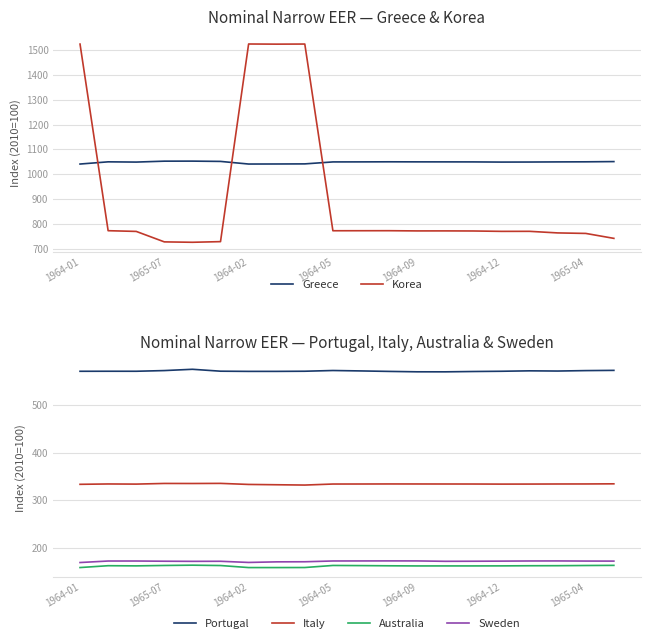

In Sweden, how many points are higher than both neighbors (excluding endpoints)?

4